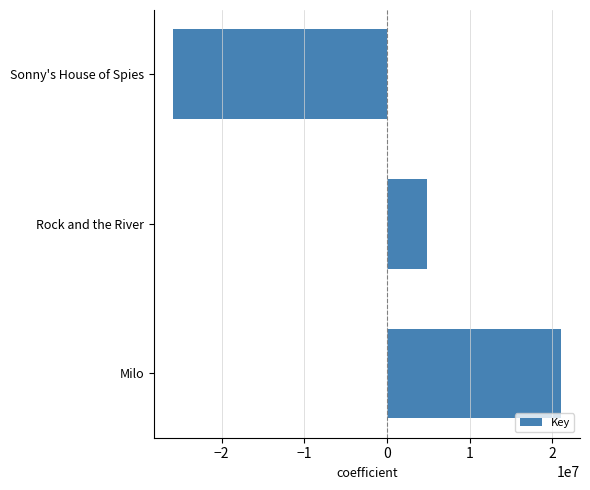

How many values are above zero?

2